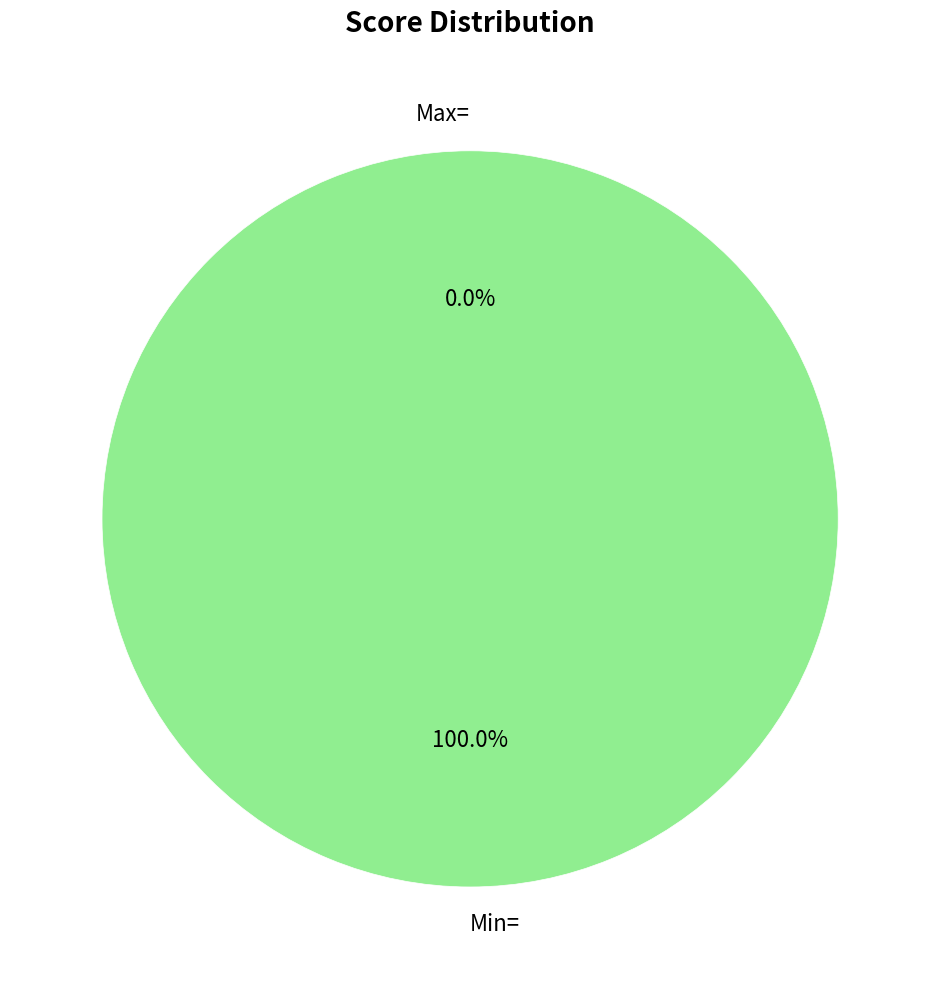

To the nearest percent, what is the combined percentage of Max= and Min=?

100%